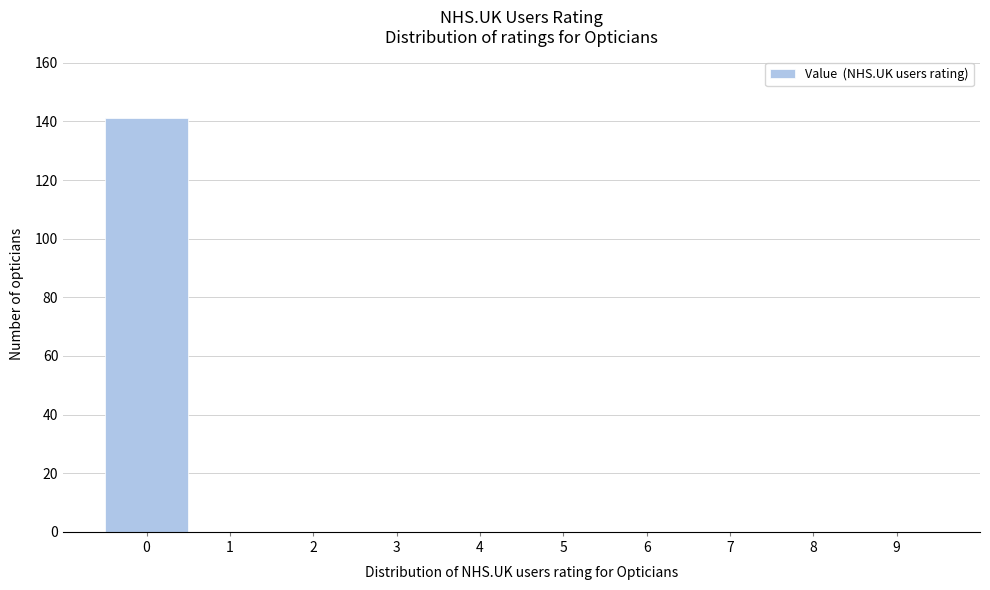

Reading right to left, extract all data points from this chart.

9=0	8=0	7=0	6=0	5=0	4=0	3=0	2=0	1=0	0=141